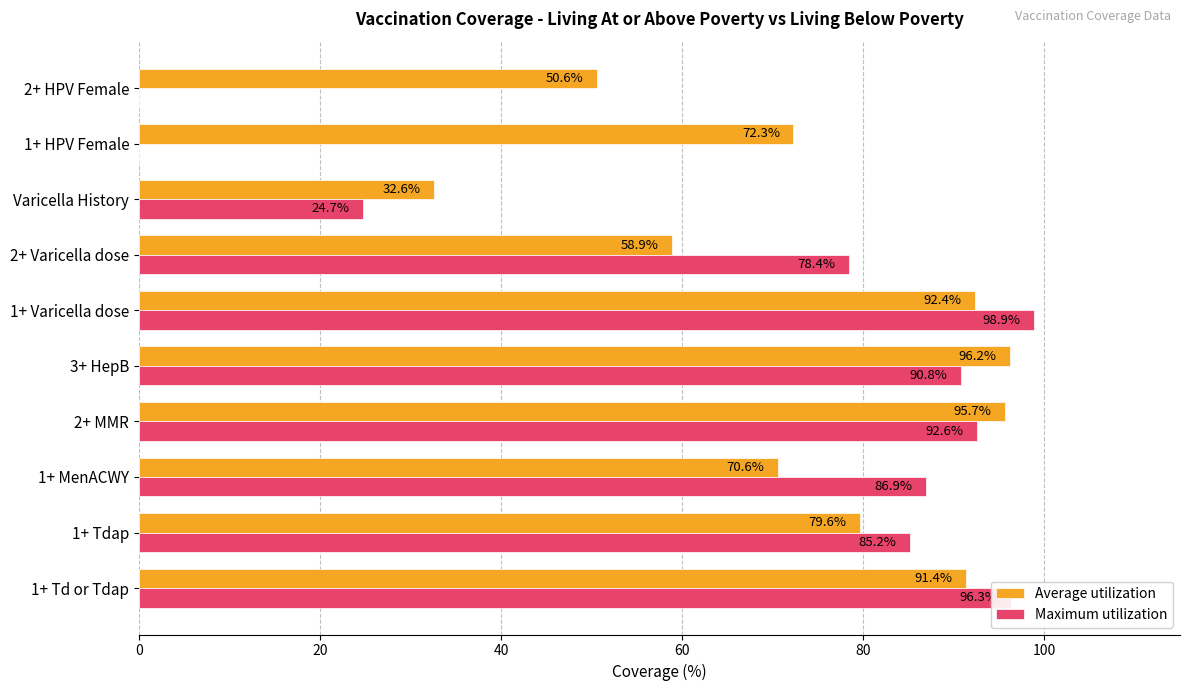

What is the sum of all Maximum utilization values?

653.8